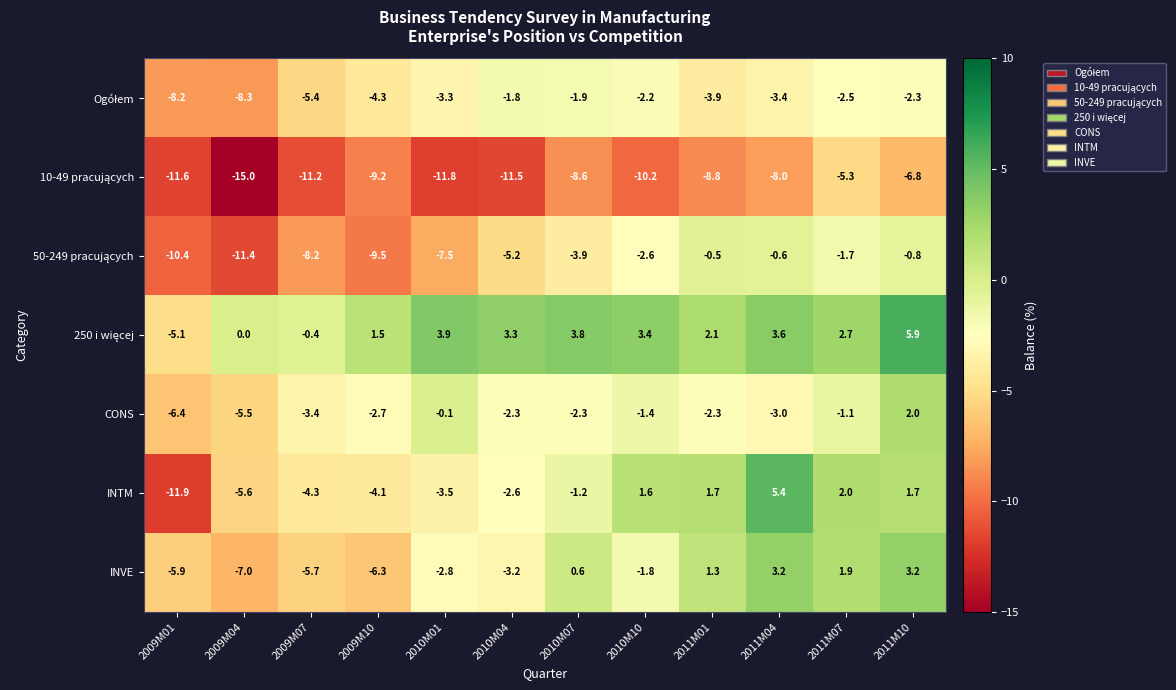

What is the average value of the CONS series?

-2.4